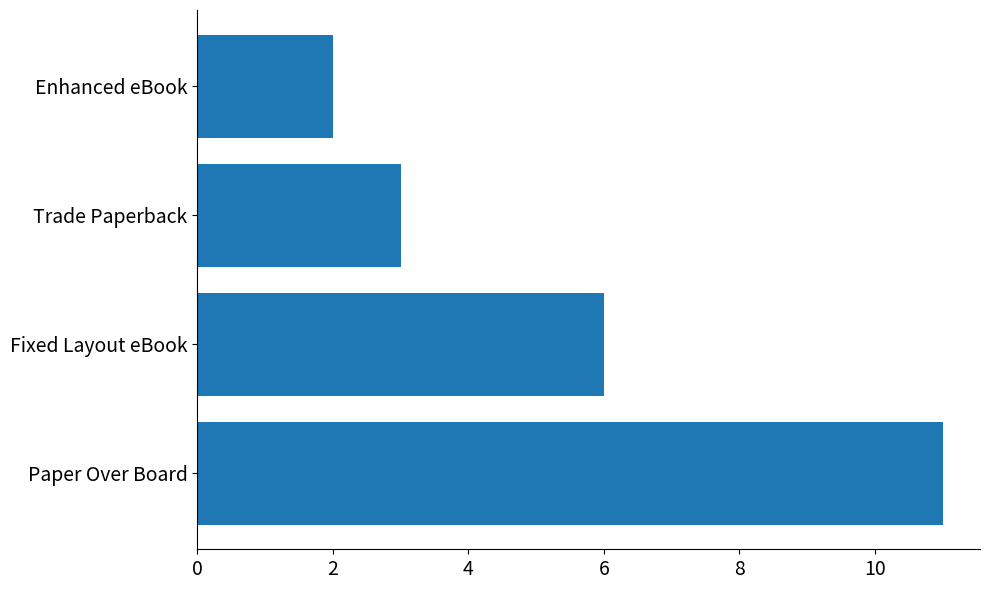

Reading bottom to top, extract all data points from this chart.

Paper Over Board=11	Fixed Layout eBook=6	Trade Paperback=3	Enhanced eBook=2